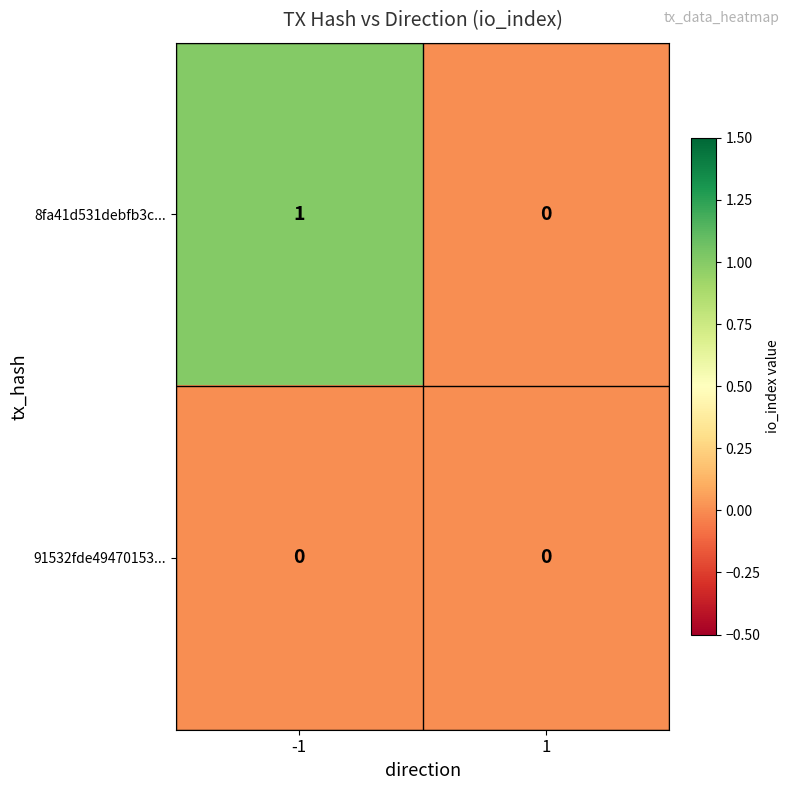

What is the spread (max minus min) of values at -1?

1